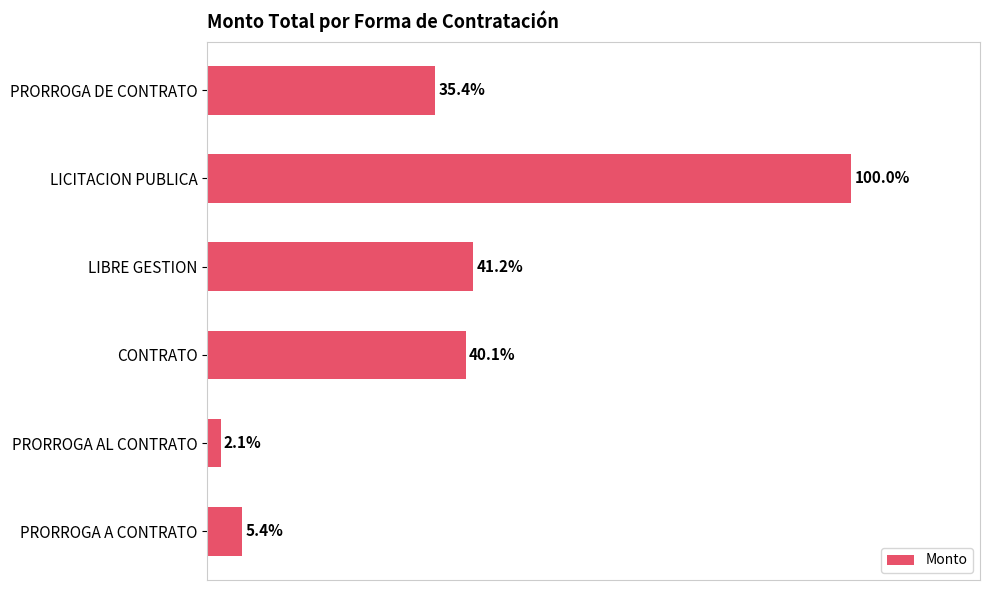

Rank the categories by value from highest to lowest.

LICITACION PUBLICA, LIBRE GESTION, CONTRATO, PRORROGA DE CONTRATO, PRORROGA A CONTRATO, PRORROGA AL CONTRATO